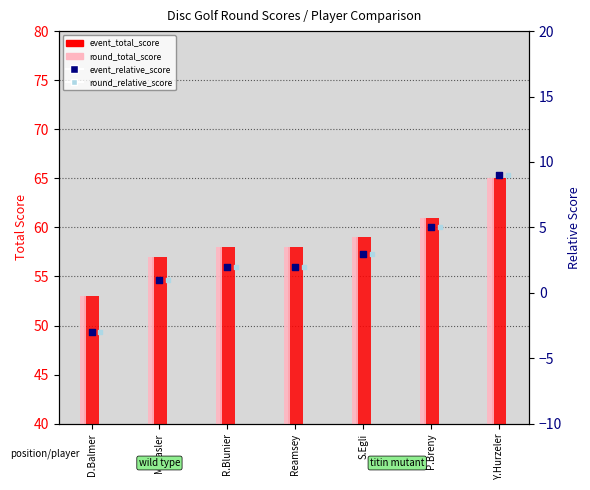

Is the value of round_relative_score at M.Basler greater than the value of round_total_score at M.Basler?

No